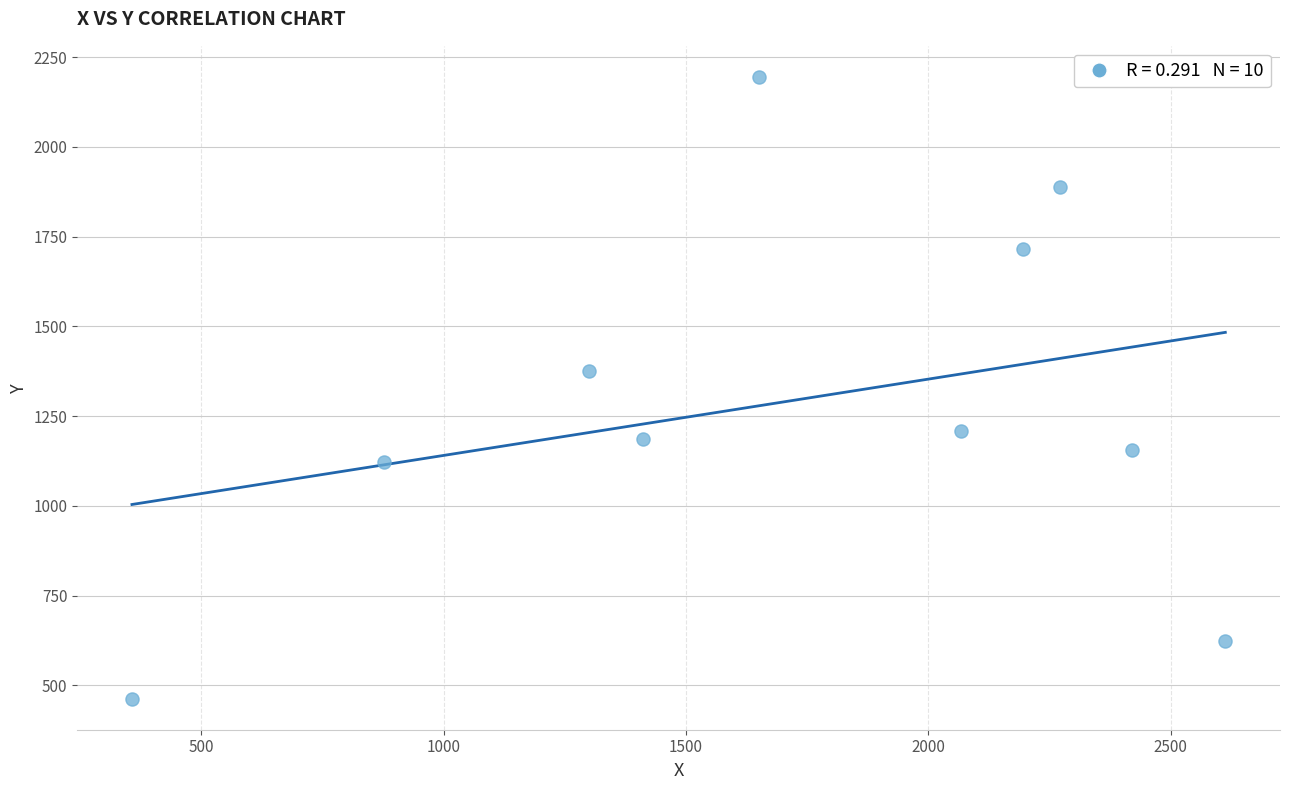

What Y value in the scatter plot is closest to 1329?

1374.8